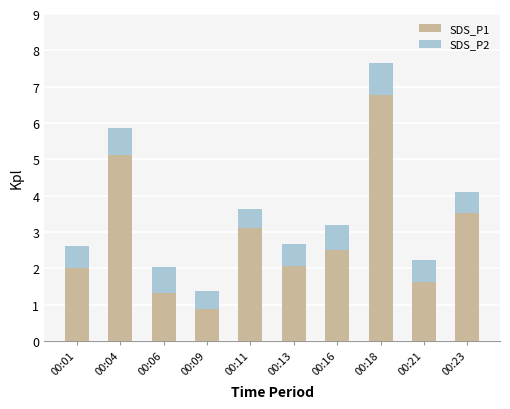

How many bars are there in total?

10